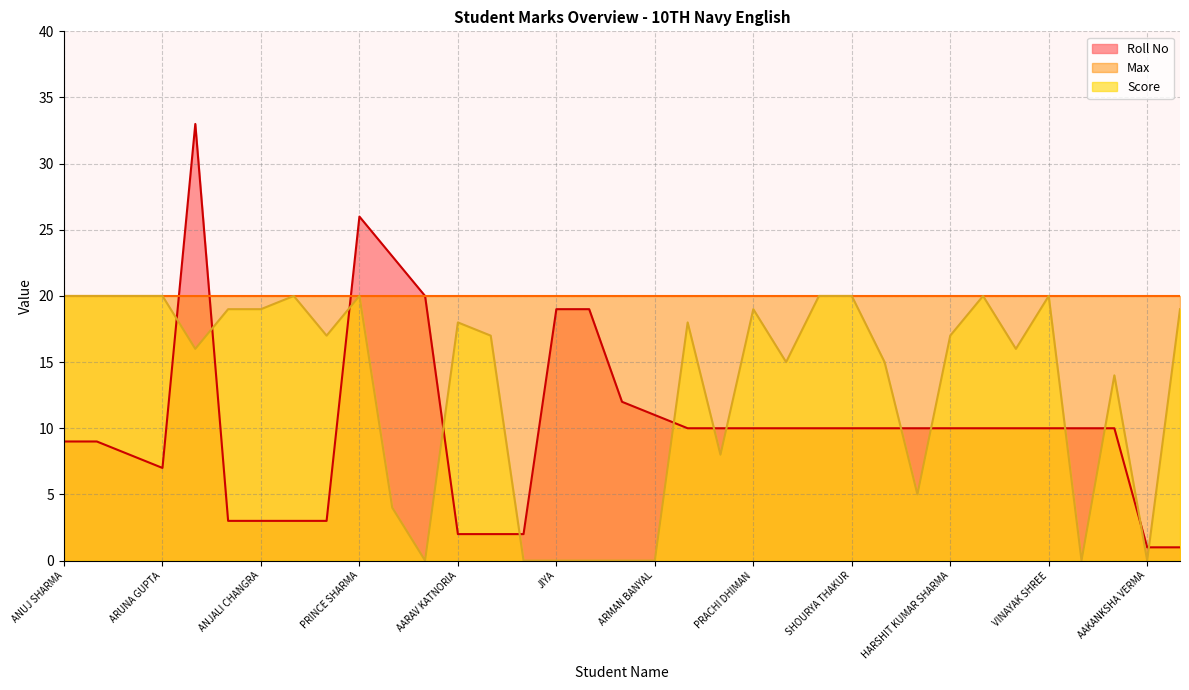

Which category has the lowest value in the Score series?

KARTIK BANYAL